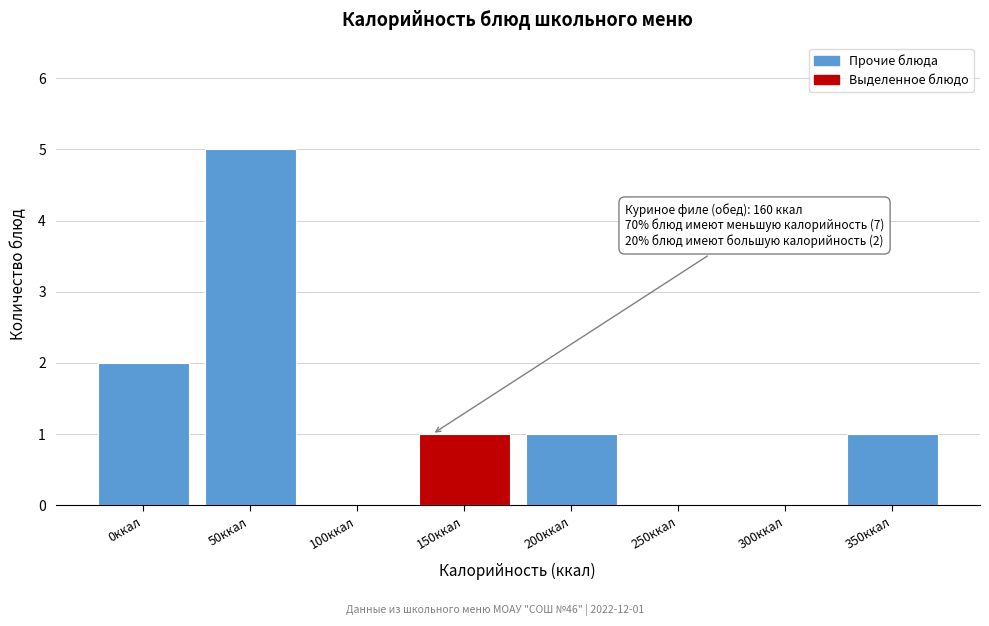

Reading left to right, list all the values displayed in this chart.

0ккал=2	50ккал=5	100ккал=0	150ккал=1	200ккал=1	250ккал=0	300ккал=0	350ккал=1